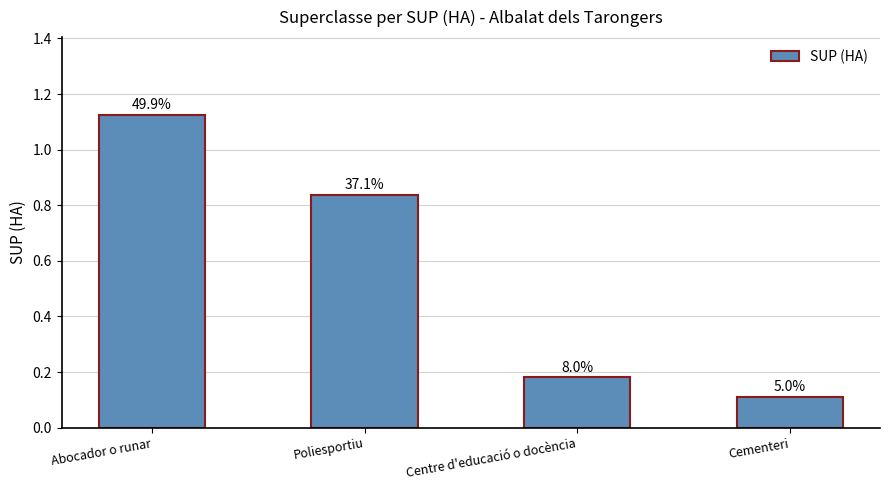

How many bars are there in total?

4